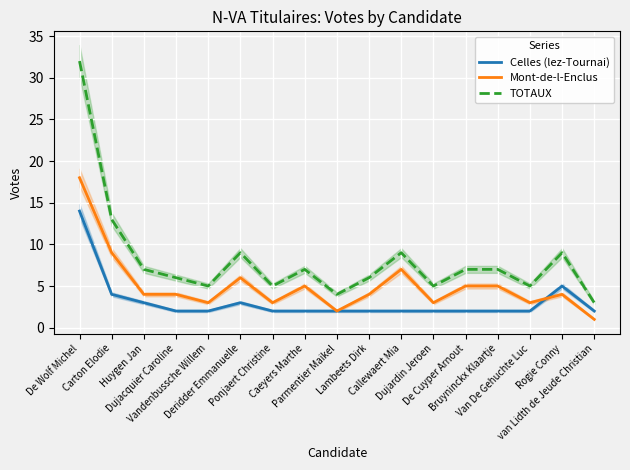

At which category does Celles (lez-Tournai) reach its first local peak?

Deridder Emmanuelle